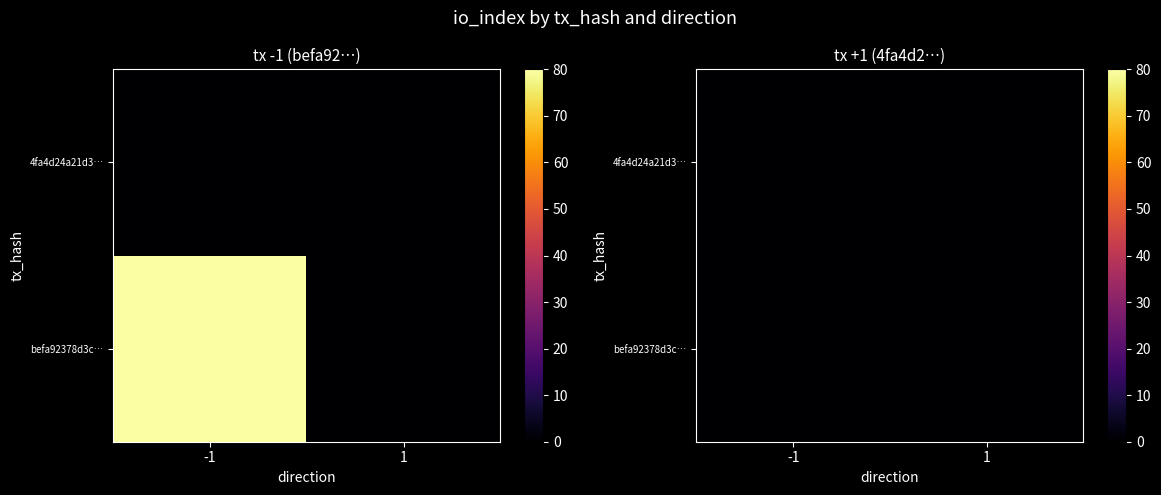

What is the average value of the befa92378d3c026c60260ffef9a80343d340fc7 series?

40